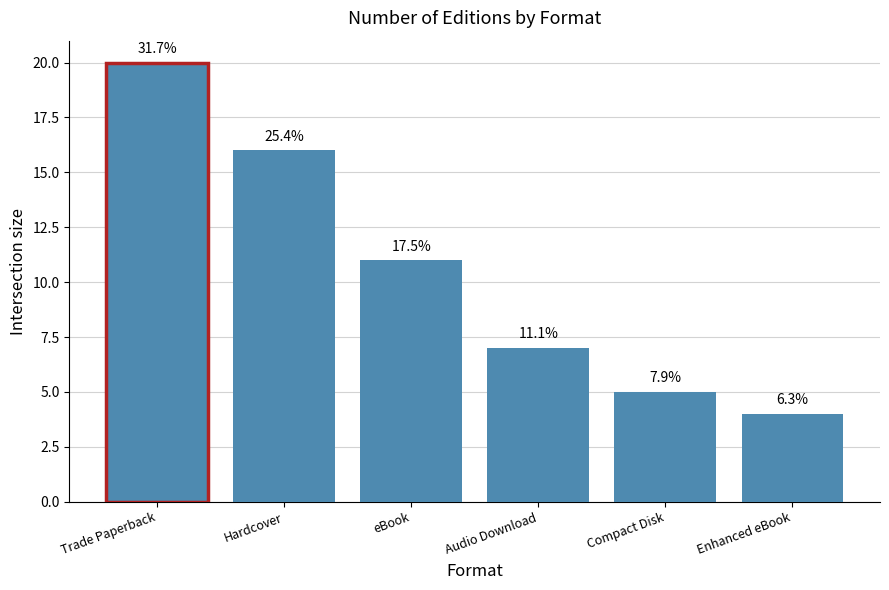

The chart shows a value of 20 at Trade Paperback. True or false?

True